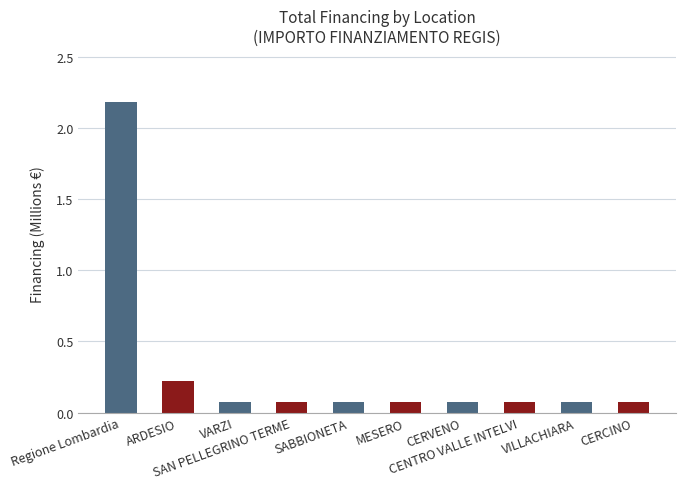

What is the sum of the values at CERCINO and Regione Lombardia?

2.3